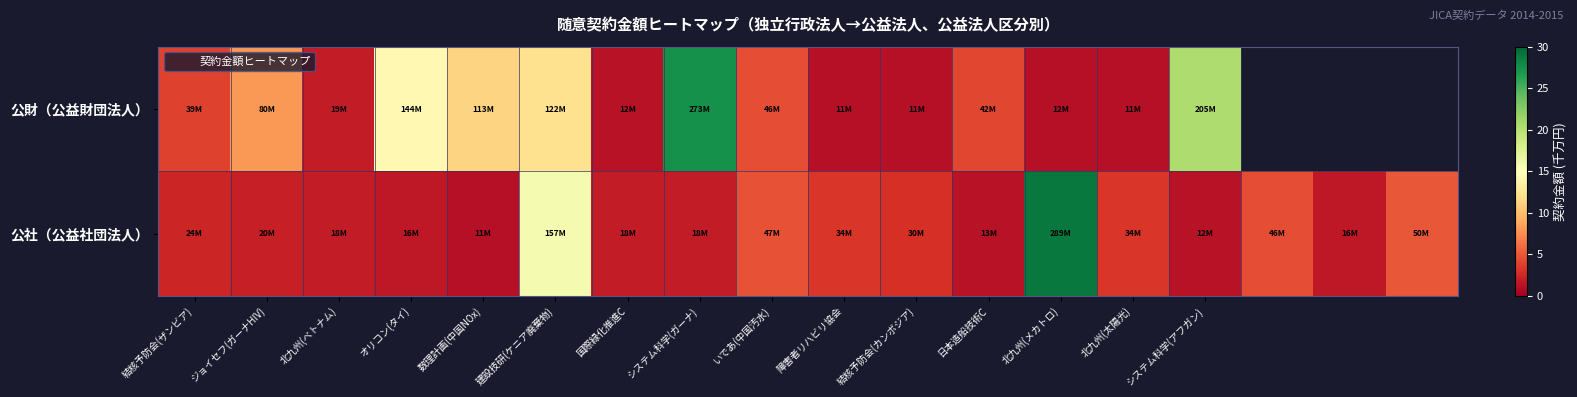

Where does the 公社（公益社団法人） series first go above 2?

結核予防会(ザンビア)